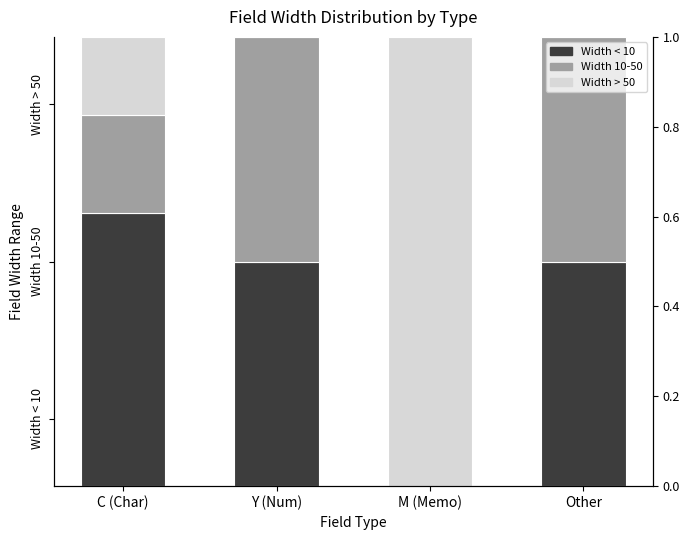

At how many categories does at least one series exceed 0?

4